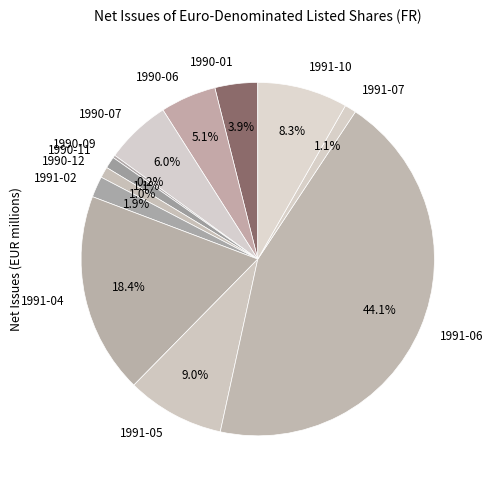

Which slice is the largest?

1991-06